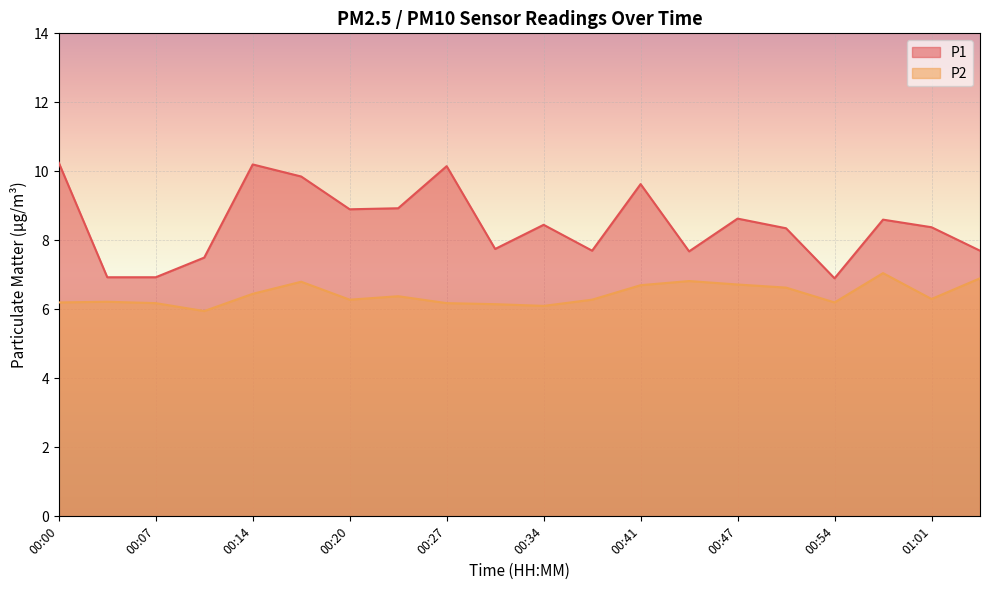

What is the difference between the P2 values at 00:20 and 00:30?

0.1